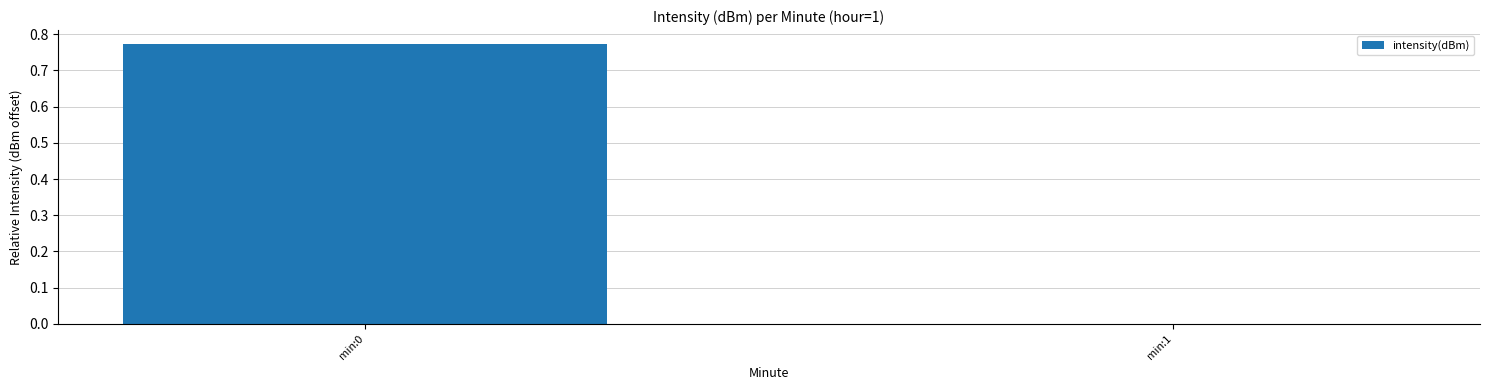

What is the average value?

0.4